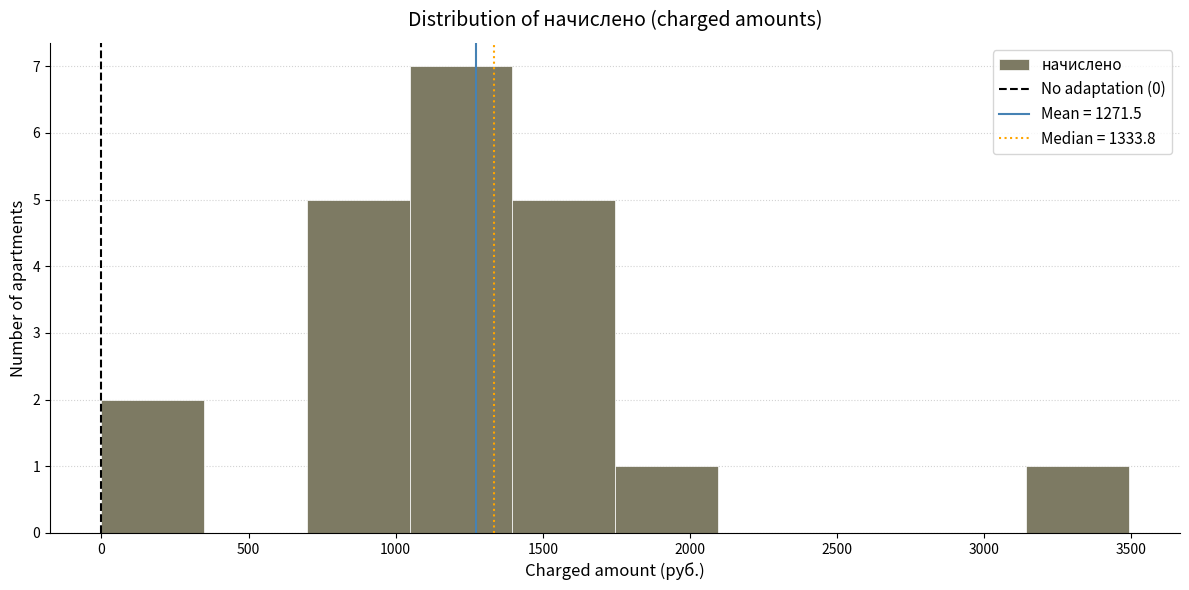

Reading left to right, transcribe this chart: for each bar, give the range it covers on the x-axis and its height. Neither the bar edges nor the heights are printed on the chart, so give them approximately, as read against the axes.

0 to 350: 2
350 to 700: 0
700 to 1050: 5
1050 to 1400: 7
1400 to 1750: 5
1750 to 2100: 1
2100 to 2450: 0
2450 to 2800: 0
2800 to 3150: 0
3150 to 3500: 1